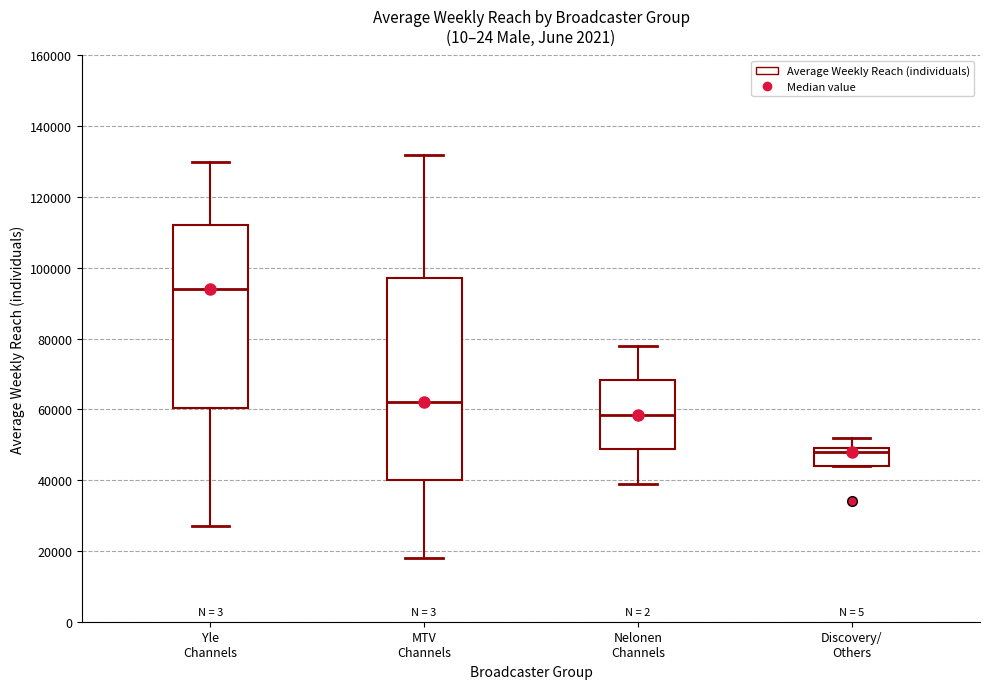

Comparing the boxes themselves (not the whiskers), which one is the tallest?

MTV Channels